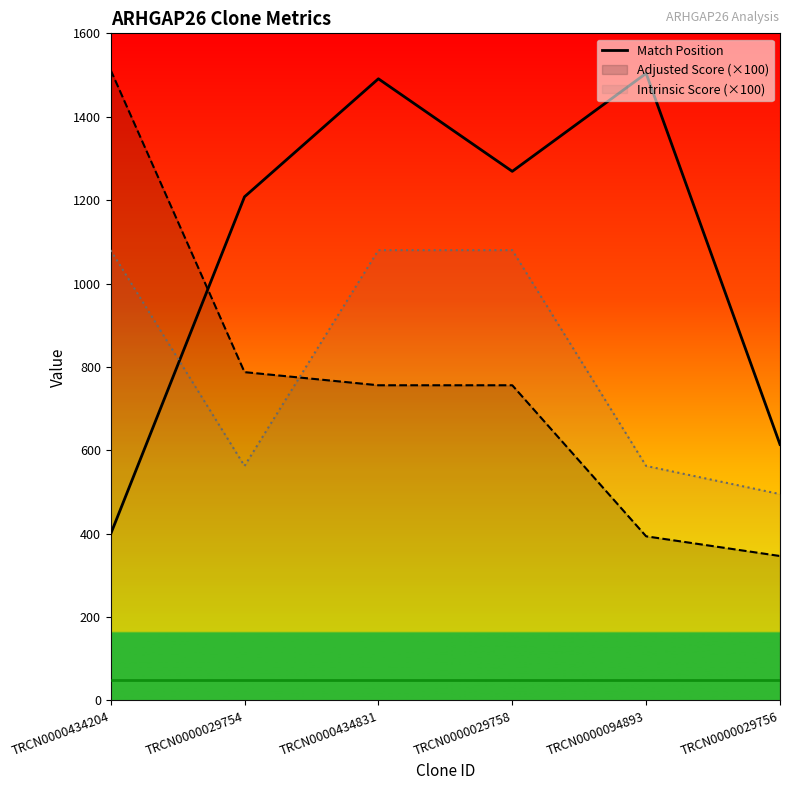

Which label corresponds to the smallest value in the chart?

TRCN0000029756